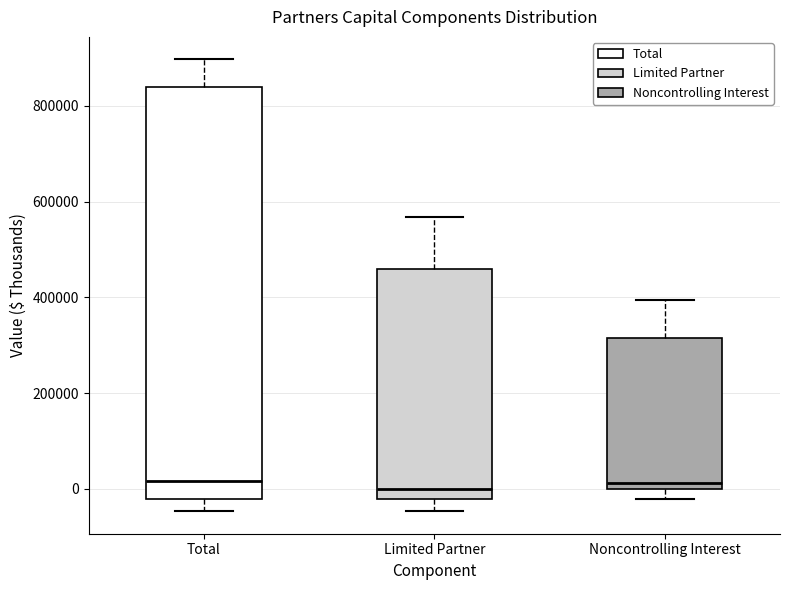

Comparing the boxes themselves (not the whiskers), which one is the tallest?

Total